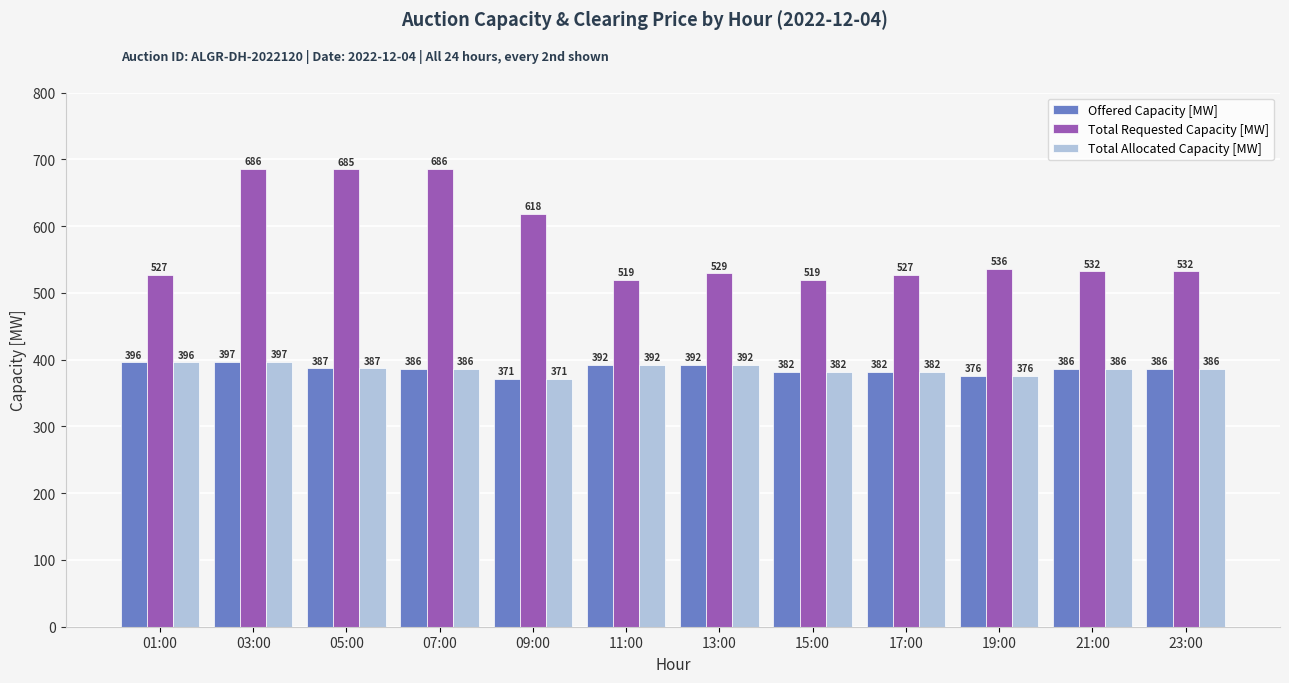

What is the sum of the Total Allocated Capacity [MW] values at 17:00 and 09:00?

753